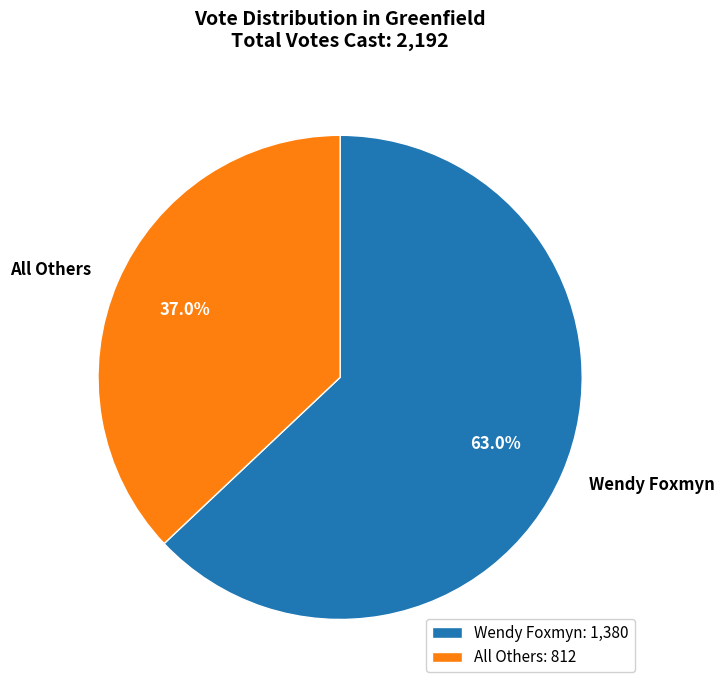

To the nearest percent, what portion does All Others represent?

37%